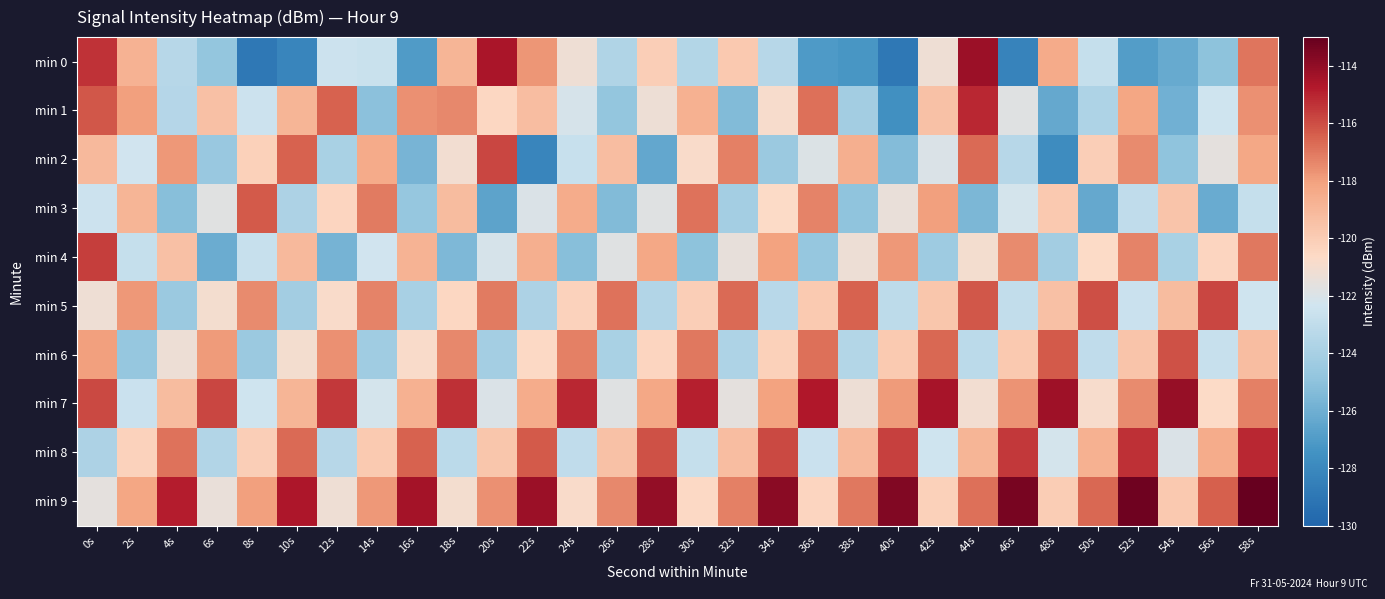

How many categories are shown in the chart?

30